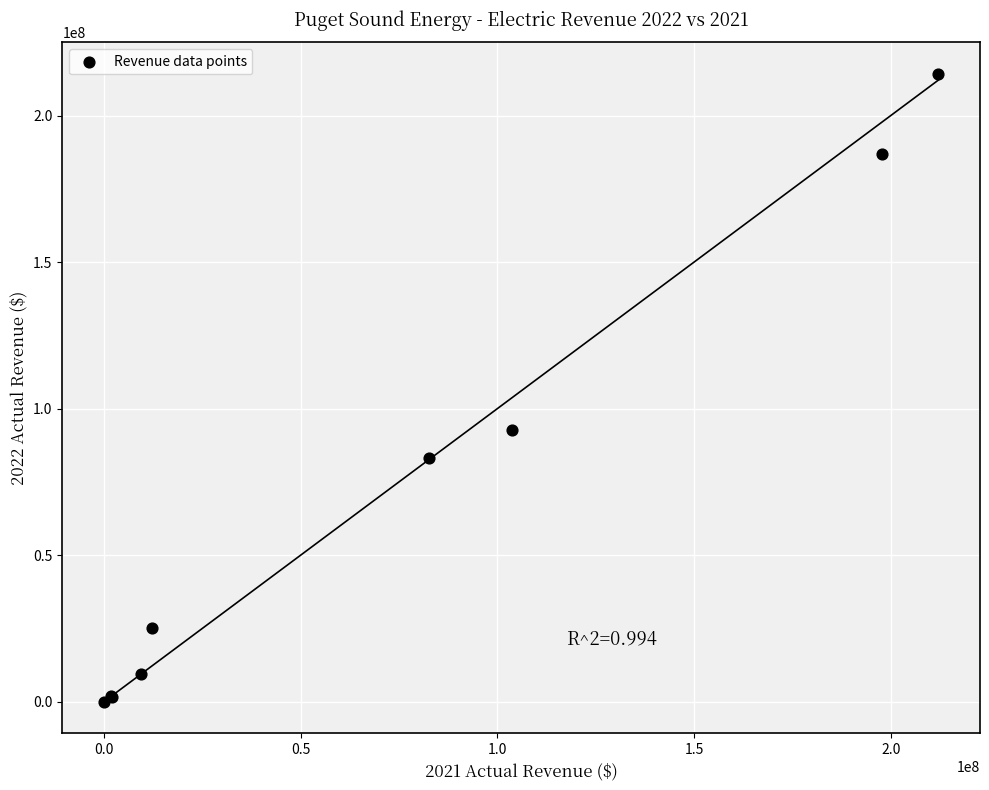

What Y value in the scatter plot is closest to 107143267?

92755740.9